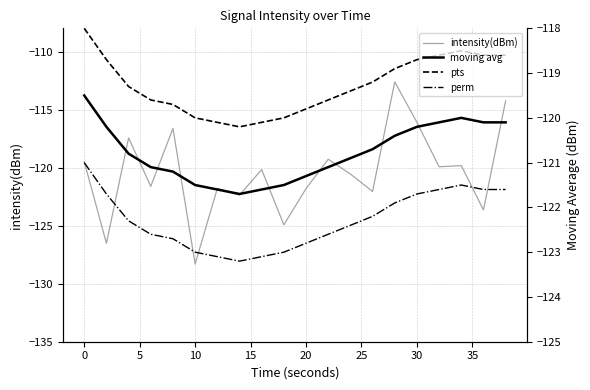

How many data points in intensity(dBm) are above -120?

9